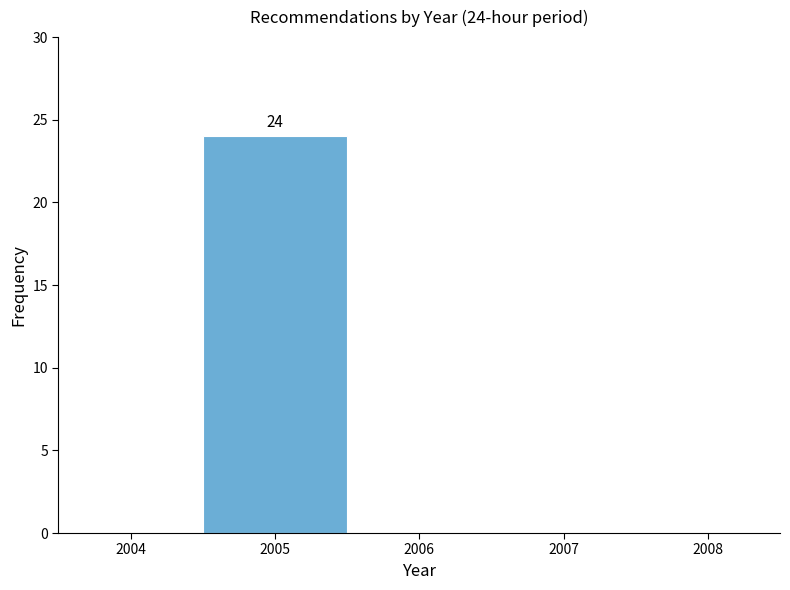

Over which range of the x-axis is the bar tallest?

2004.5 to 2005.5